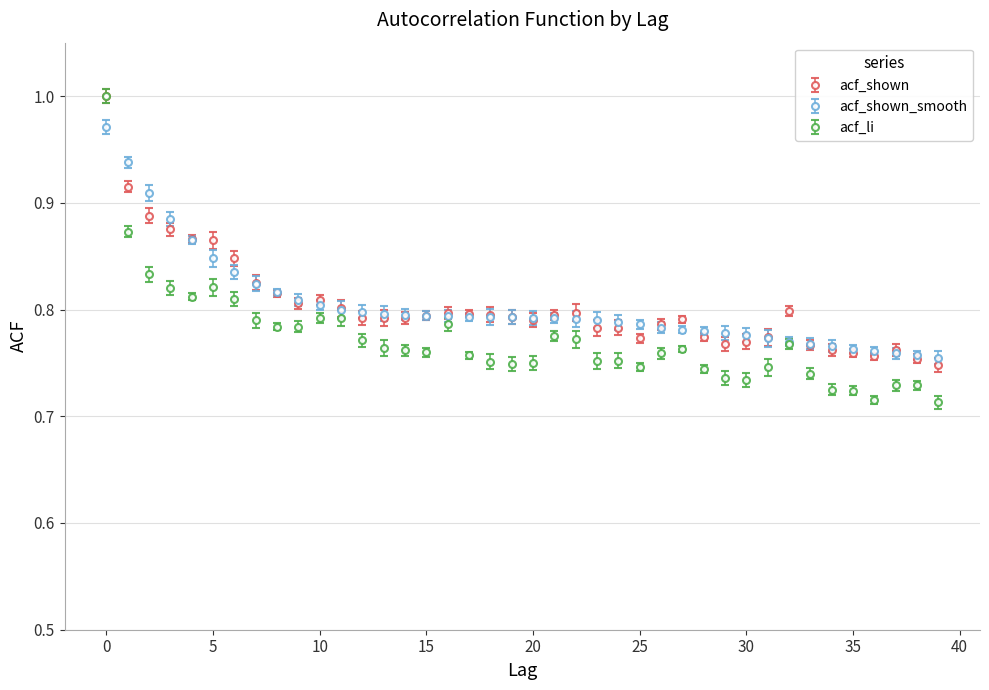

Which series has the largest range (max minus min)?

acf_li